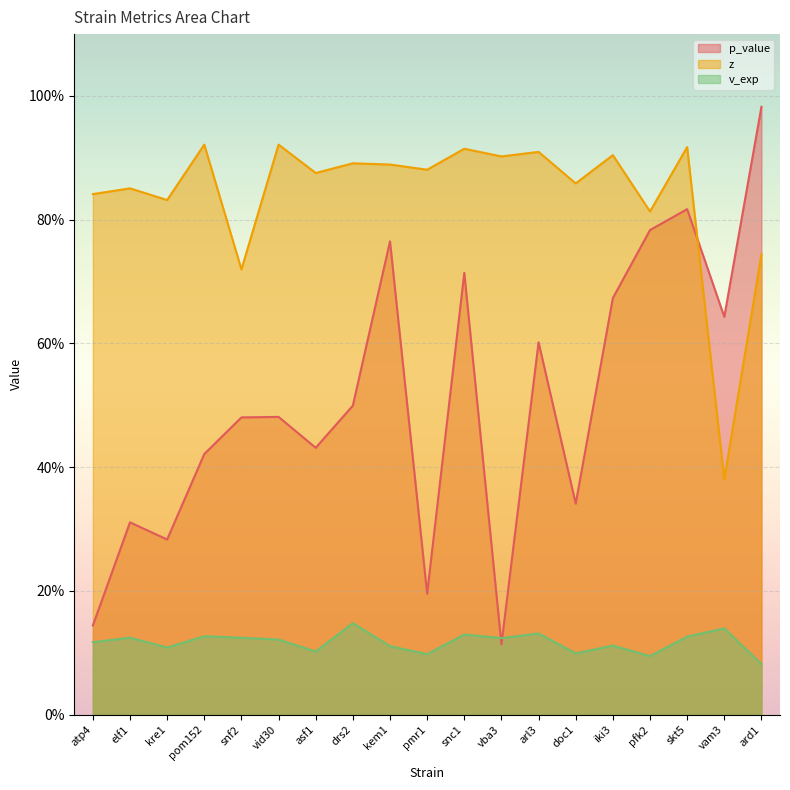

How many interior local peaks does the v_exp series have?

7